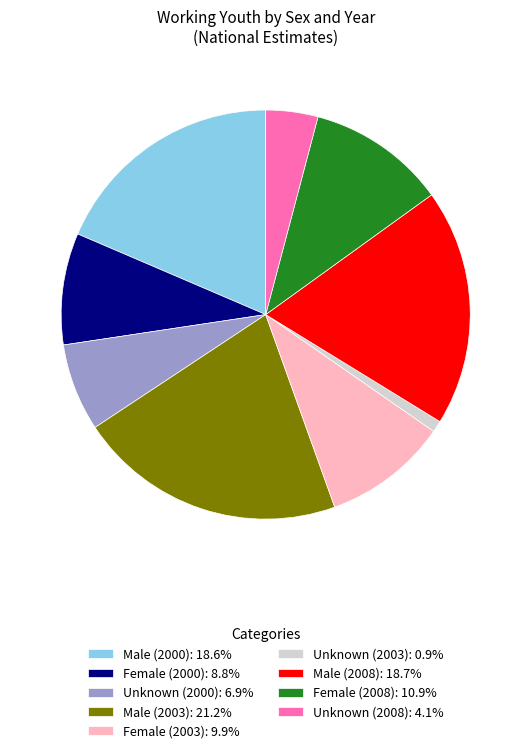

What is the largest slice in the pie chart?

Male (2003)